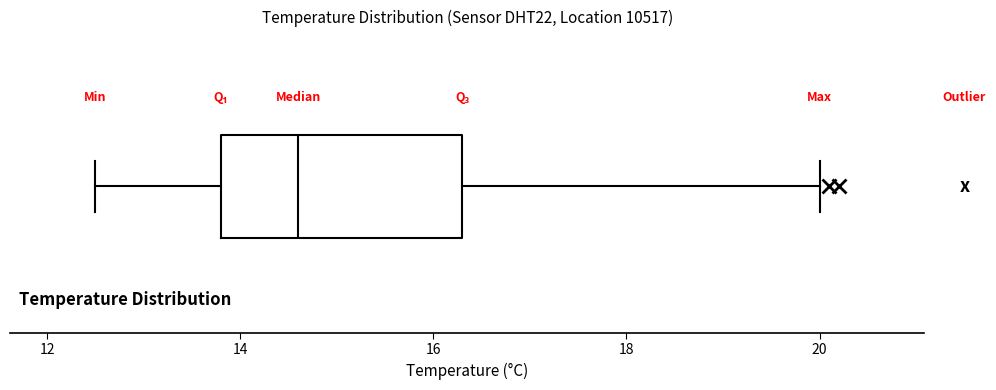

Where does the left whisker of the box end on the x-axis? The values are not printed on the chart, so give them approximately, as read against the axis.

12.6